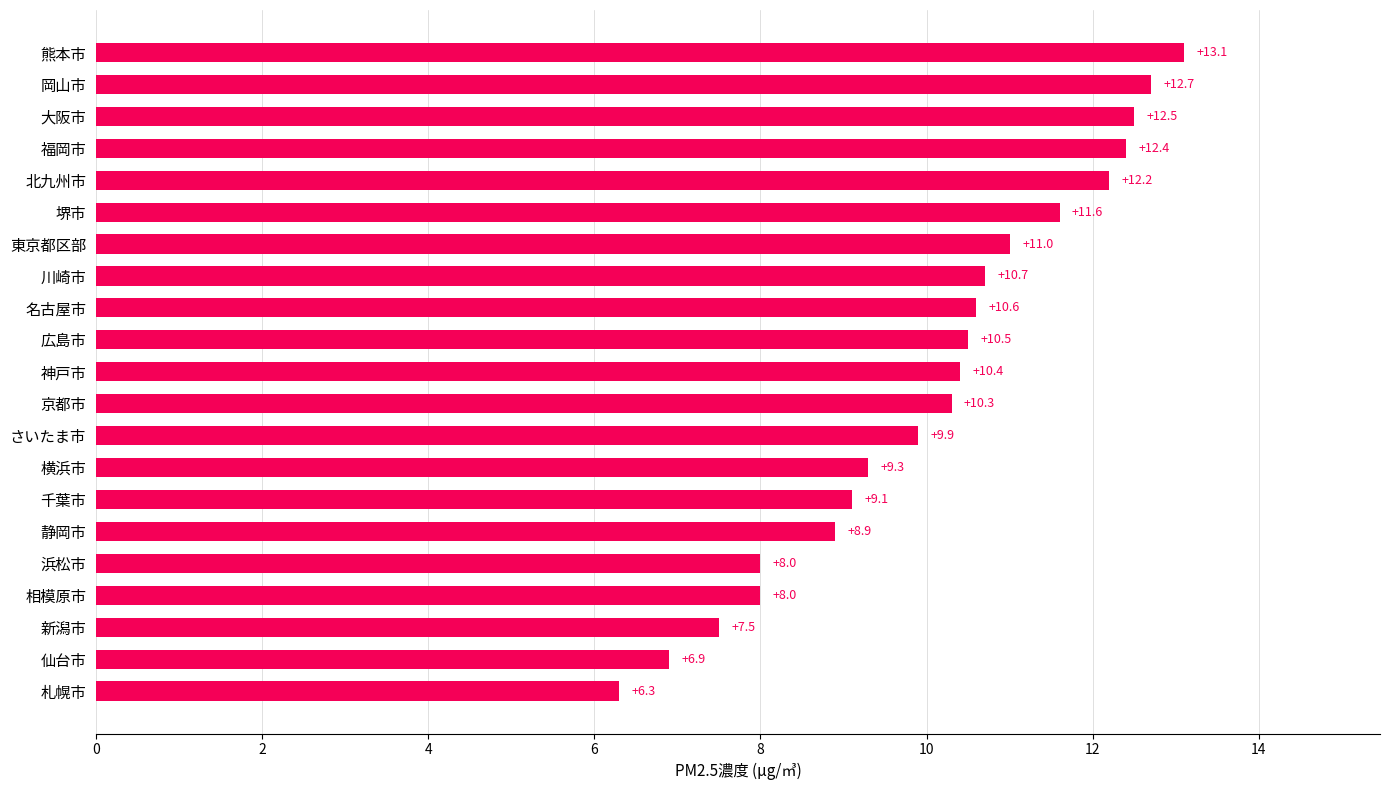

How many bars are there in total?

21